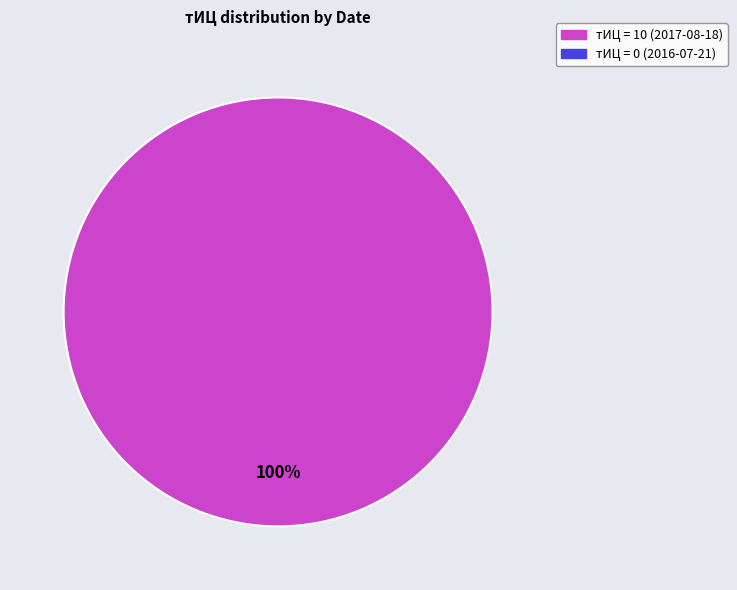

Is there any slice that represents more than half of the pie?

Yes